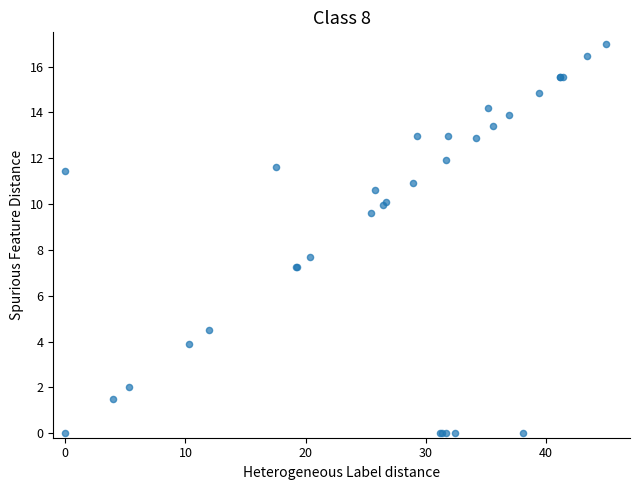

What Y value in the scatter plot is closest to 8?

7.7